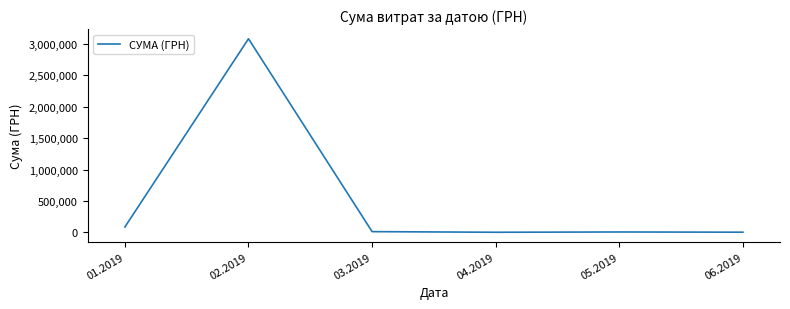

At which label is the value closest to 1541792?

01.2019